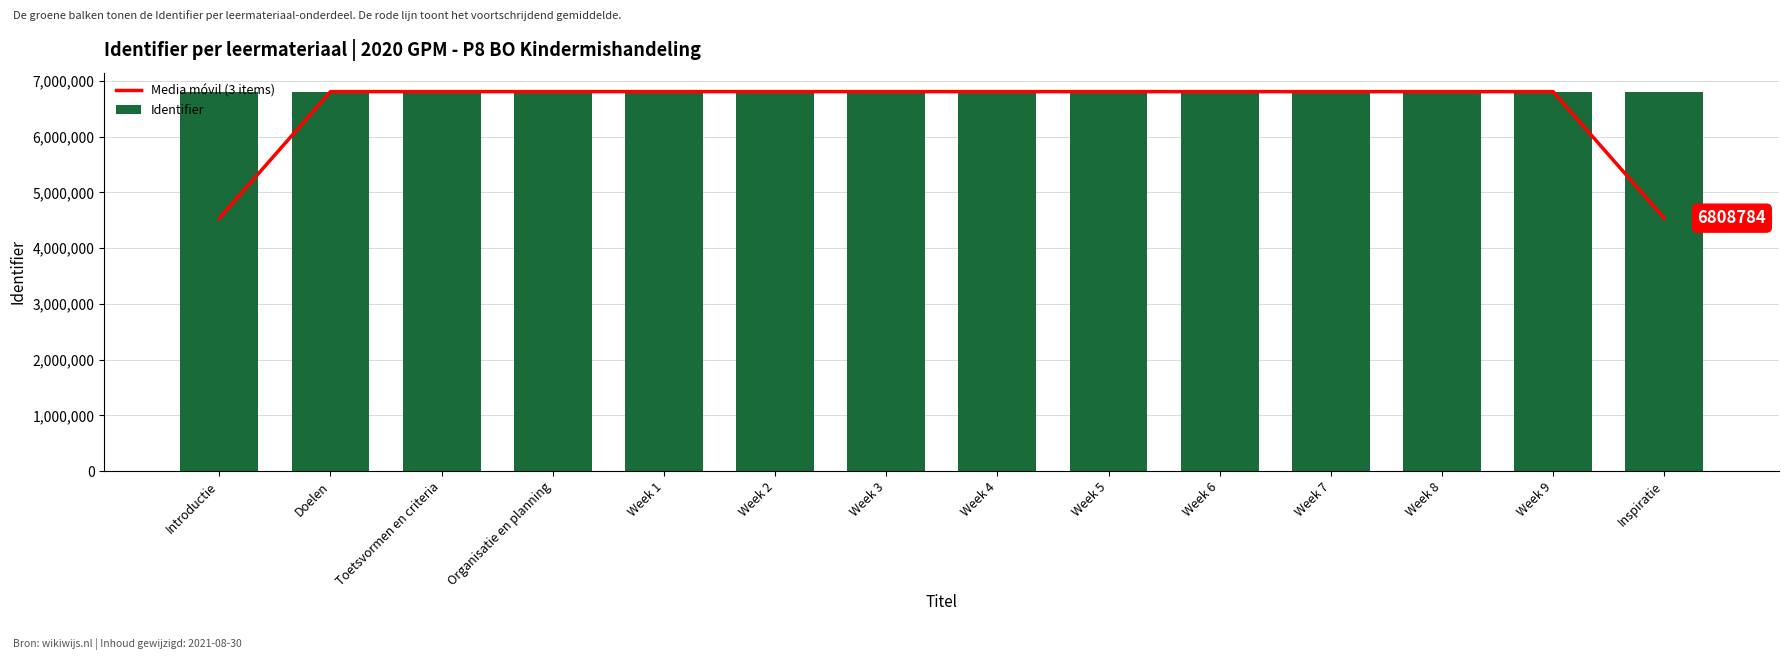

Are the bars grouped side by side (vs. stacked)?

Yes